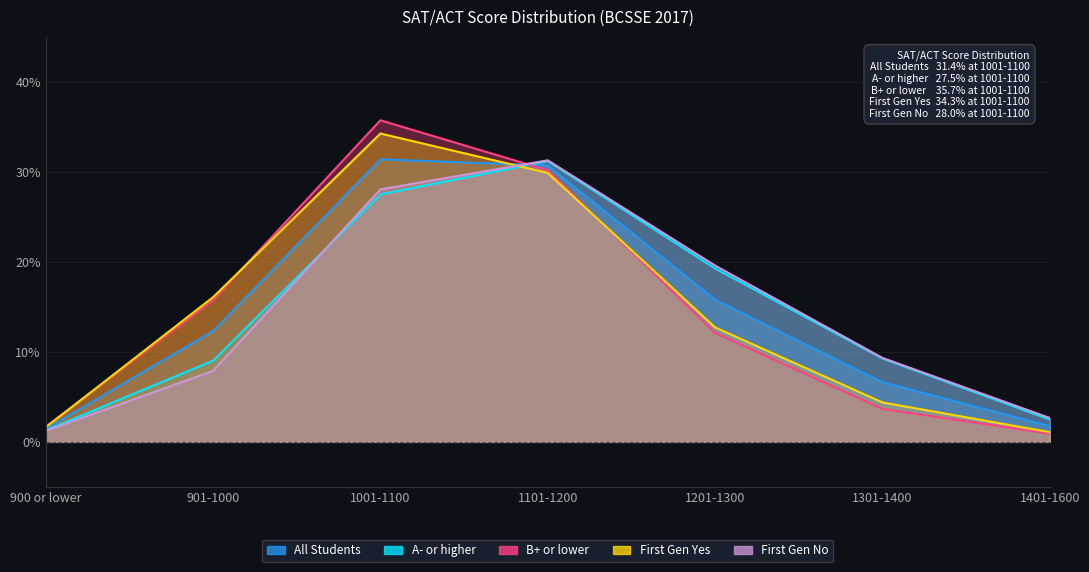

What is the value of the First Gen Yes point at the 5th from the left?

12.7